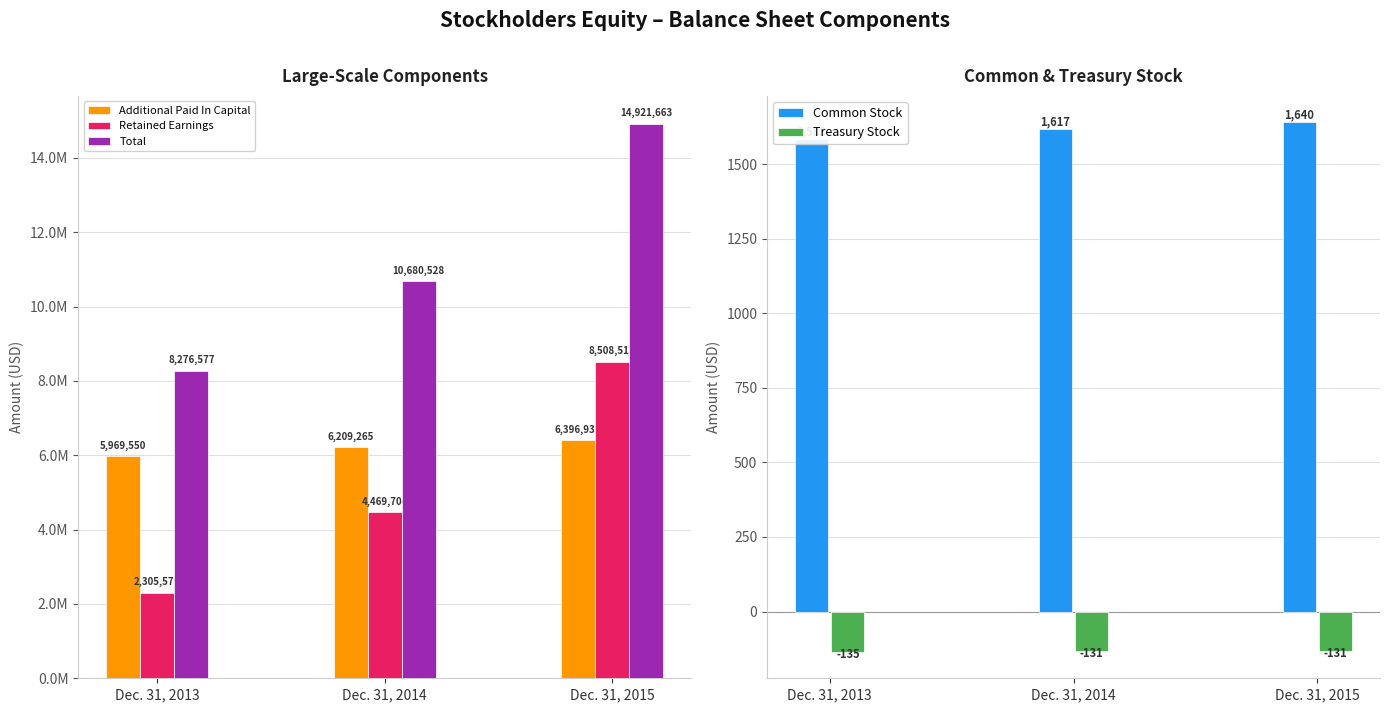

Which series has the largest total across all categories?

Total